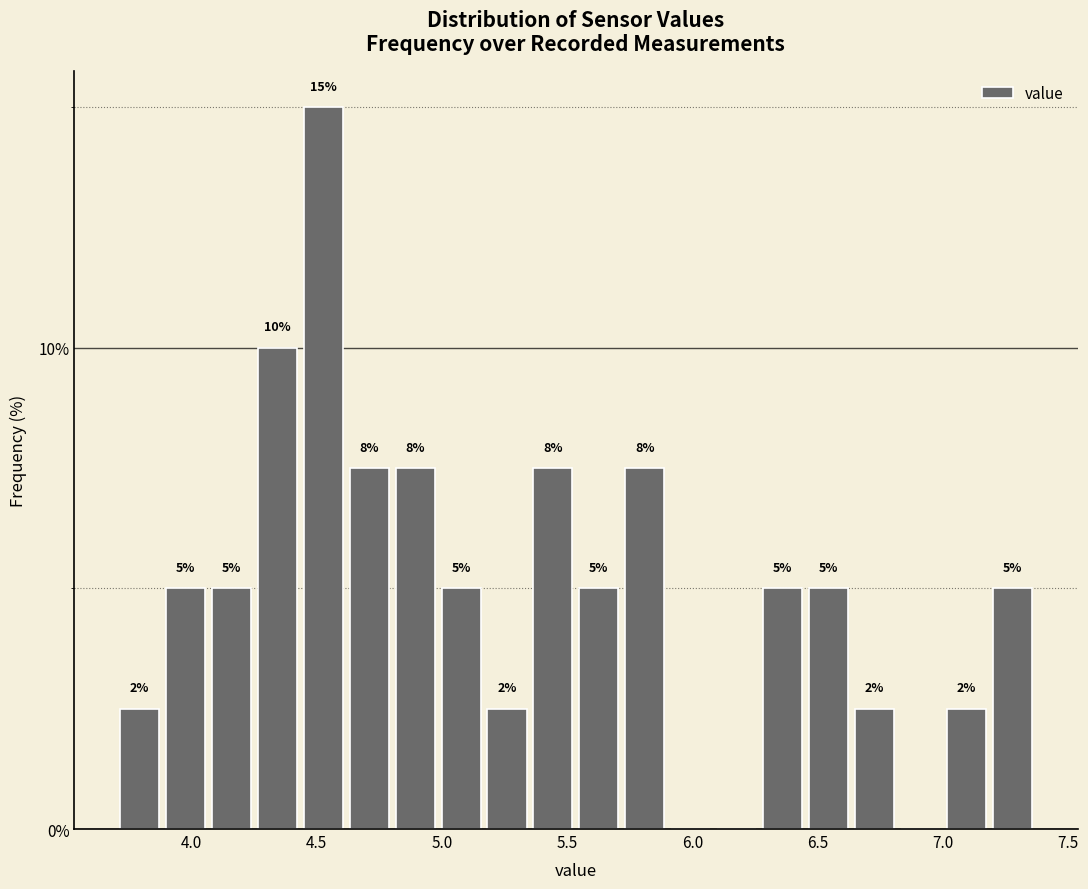

Read against the x-axis, roughly where is the centre of the tallest bar?

4.55